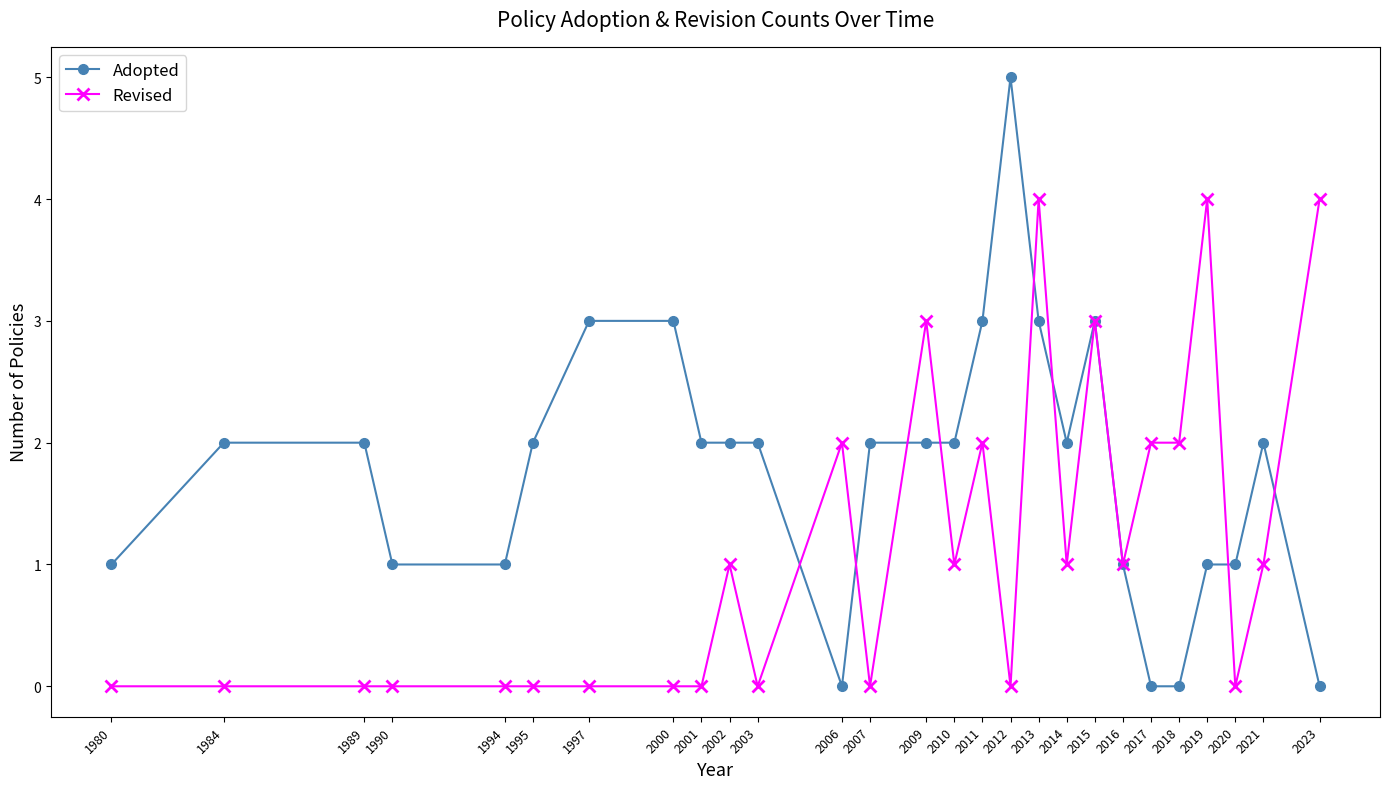

What is the total value across all series at 2021?

3